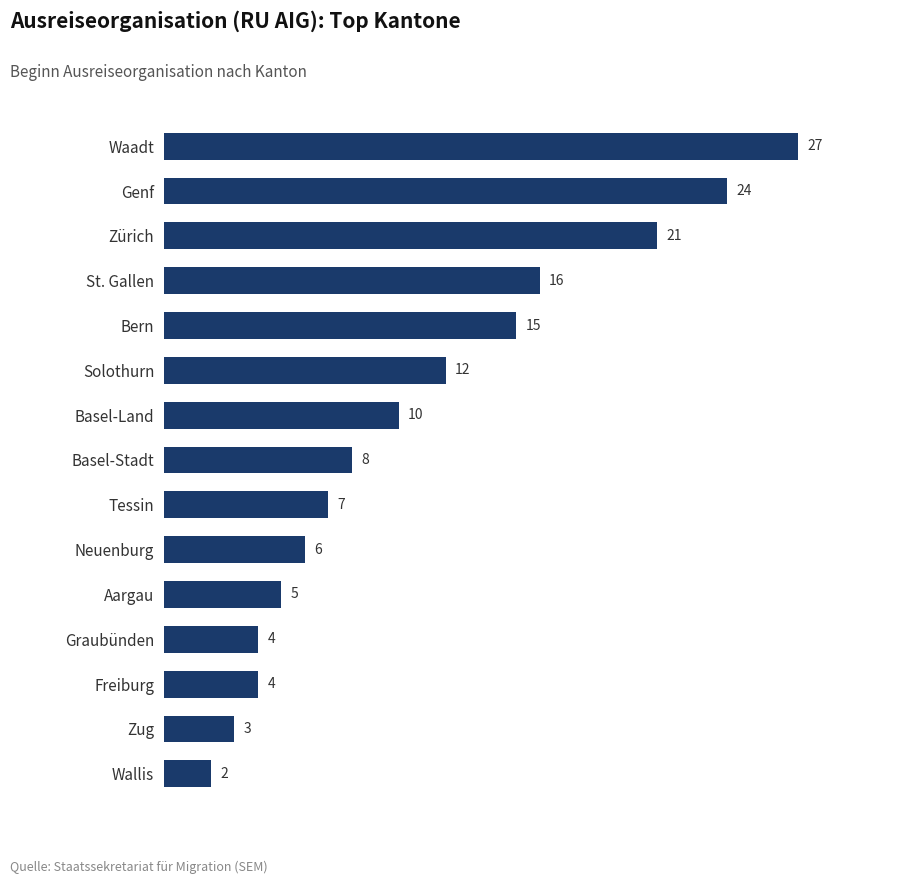

Where is the data nearest to the value 14?

Bern